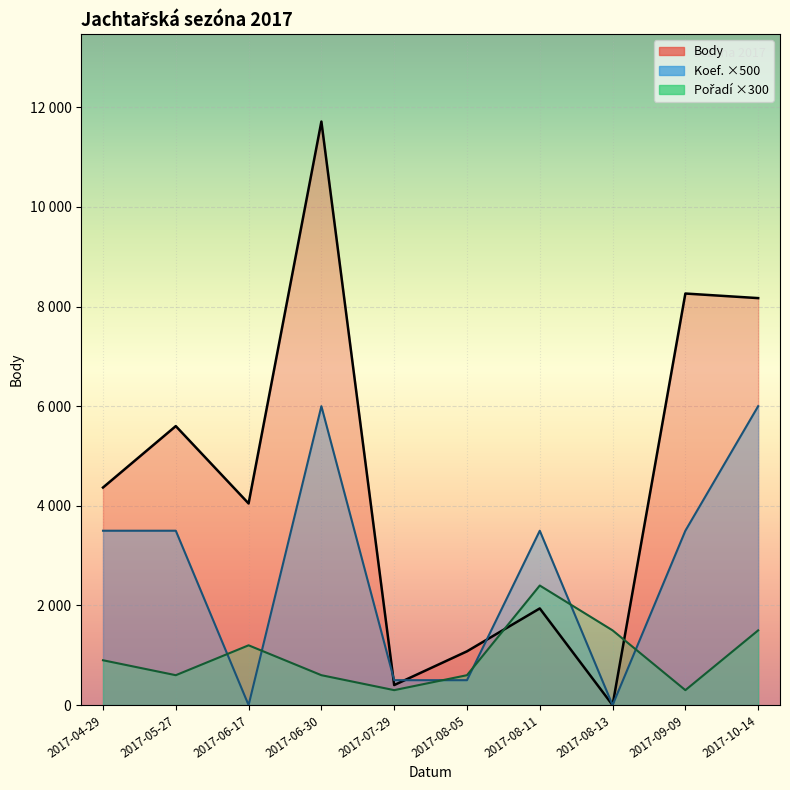

What is the value of the Pořadí point at the 7th from the left?

2400